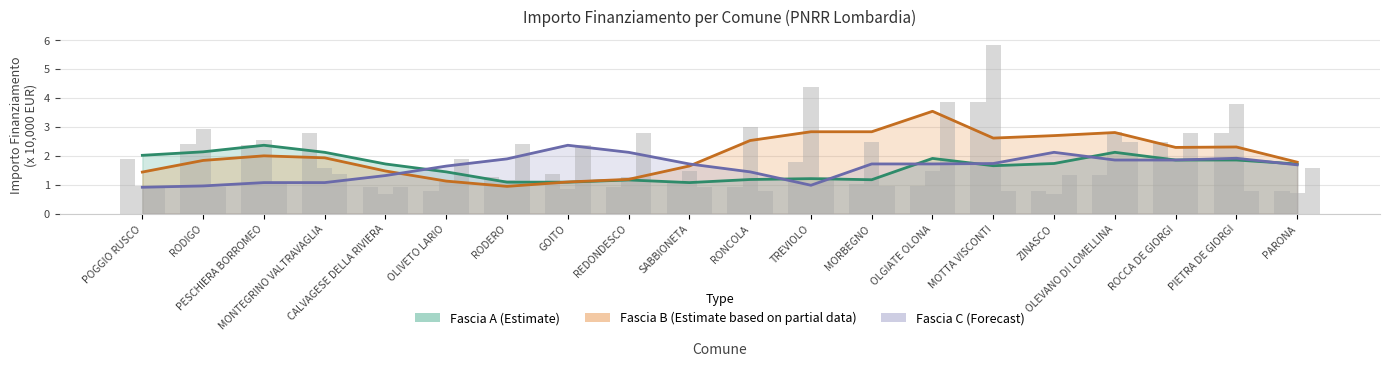

The value of Fascia A (Estimate) at ROCCA DE GIORGI is 1.1. True or false?

False